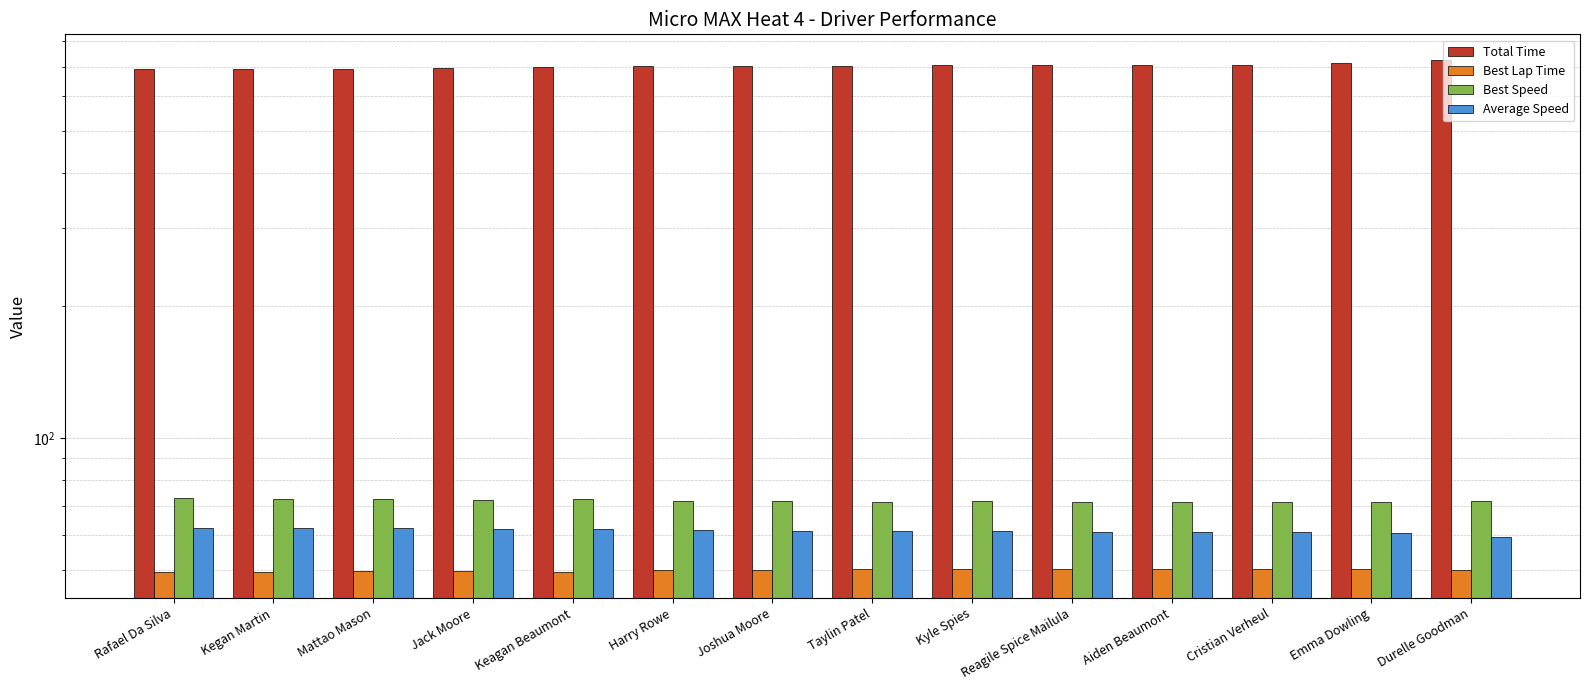

What is the average value of the Total Time series?

702.4